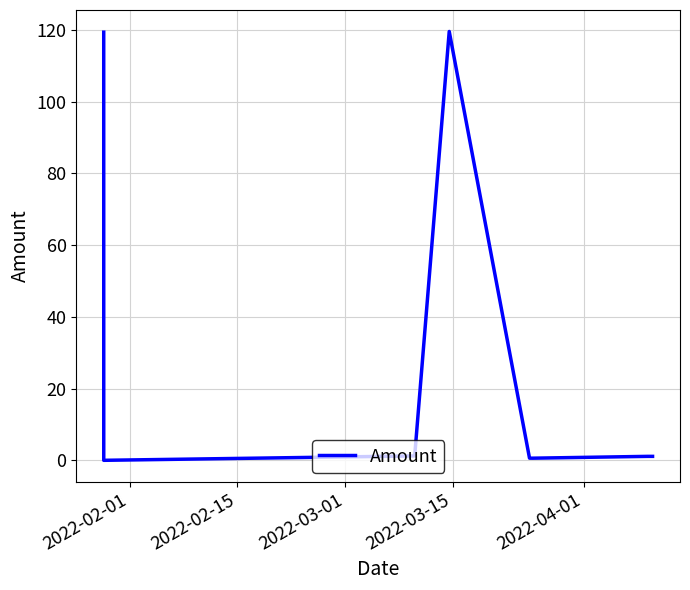

What is the maximum value shown in the chart?

119.6